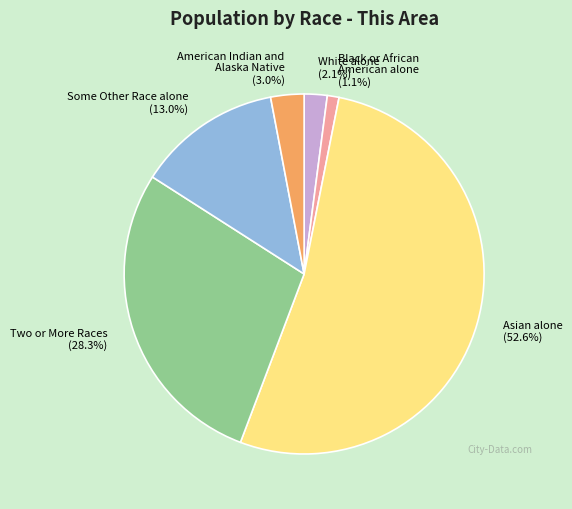

Which has a higher value, Black or African American alone or Some Other Race alone?

Some Other Race alone